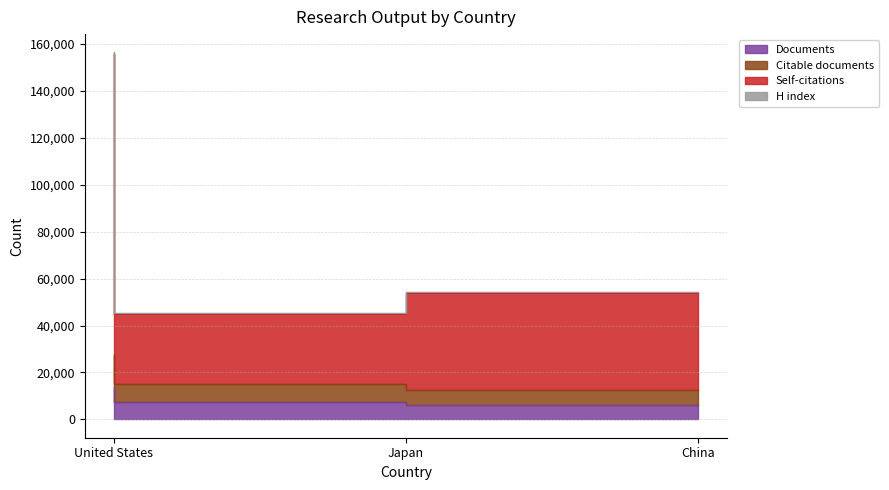

Does the chart have visible grid lines?

Yes